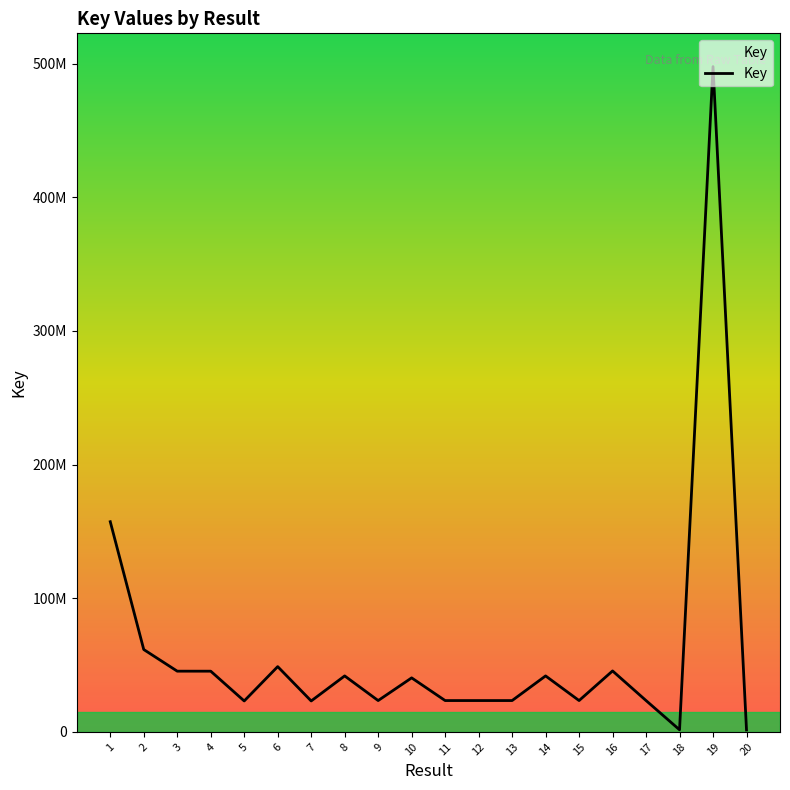

What is the maximum value shown in the chart?

497726368